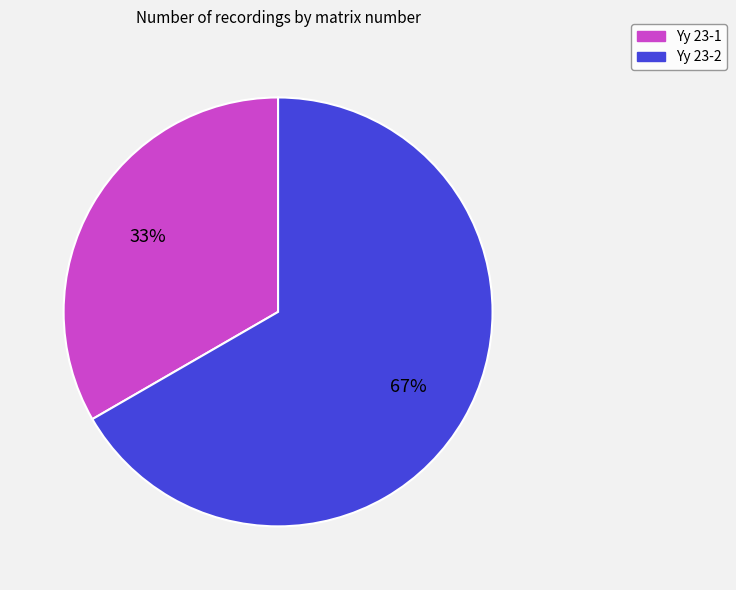

What percentage is the Yy 23-2 slice, to the nearest percent?

67%